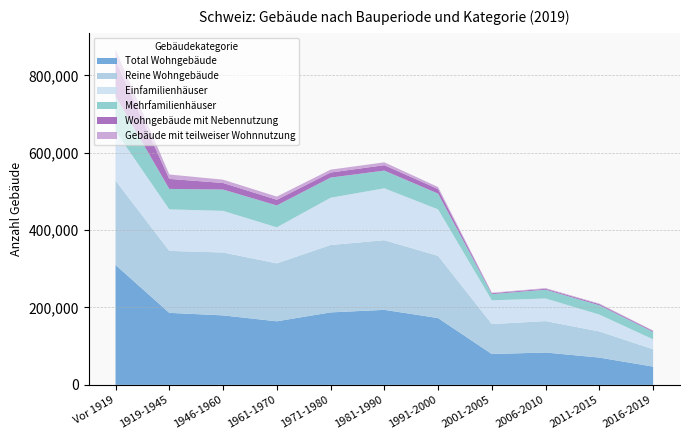

Reading left to right, list all the values displayed in this chart.

Total Wohngebäude: Vor 1919=310026	1919-1945=186105	1946-1960=179578	1961-1970=164305	1971-1980=187286	1981-1990=193898	1991-2000=172613	2001-2005=79693	2006-2010=83626	2011-2015=70491	2016-2019=47169
Reine Wohngebäude: Vor 1919=218018	1919-1945=160147	1946-1960=162597	1961-1970=149717	1971-1980=174178	1981-1990=179950	1991-2000=160839	2001-2005=77476	2006-2010=81169	2011-2015=67593	2016-2019=44817
Einfamilienhäuser: Vor 1919=127664	1919-1945=107293	1946-1960=107525	1961-1970=93113	1971-1980=122061	1981-1990=134167	1991-2000=120001	2001-2005=61320	2006-2010=58431	2011-2015=43487	2016-2019=25638
Mehrfamilienhäuser: Vor 1919=90354	1919-1945=52854	1946-1960=55072	1961-1970=56604	1971-1980=52117	1981-1990=45783	1991-2000=40838	2001-2005=16156	2006-2010=22738	2011-2015=24106	2016-2019=19179
Wohngebäude mit Nebennutzung: Vor 1919=92008	1919-1945=25958	1946-1960=16981	1961-1970=14588	1971-1980=13108	1981-1990=13948	1991-2000=11774	2001-2005=2217	2006-2010=2457	2011-2015=2898	2016-2019=2352
Gebäude mit teilweiser Wohnnutzung: Vor 1919=28320	1919-1945=11364	1946-1960=8537	1961-1970=8216	1971-1980=7401	1981-1990=7398	1991-2000=5251	2001-2005=1302	2006-2010=1603	2011-2015=1575	2016-2019=1170